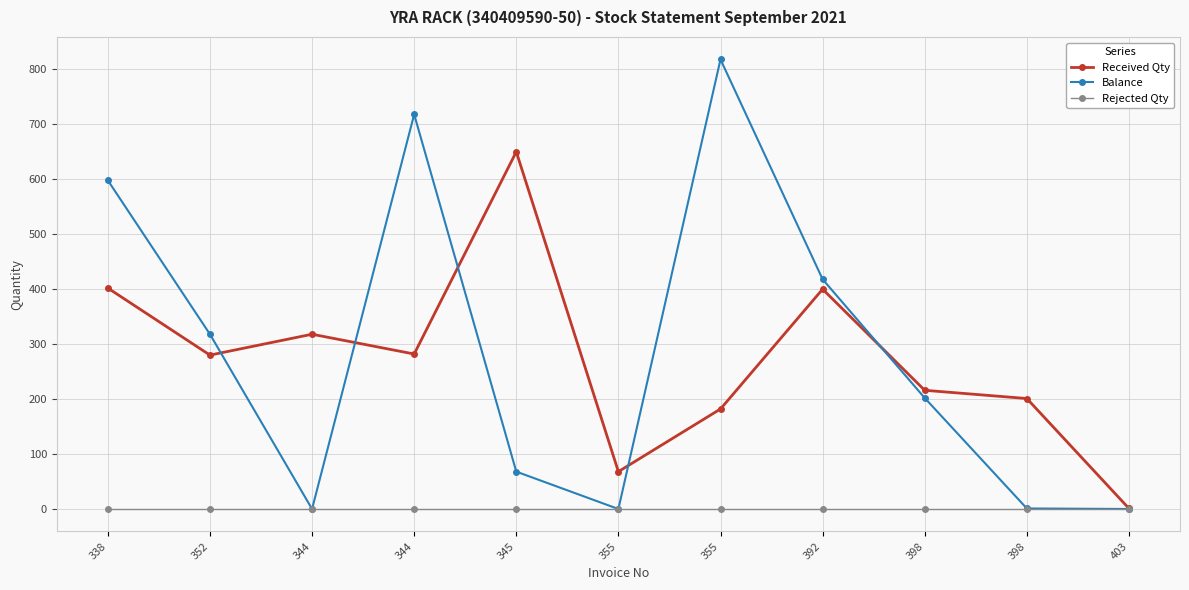

Reading left to right, list all the values displayed in this chart.

Received Qty: 338=402	352=280	344=318	344=282	345=650	355=68	355=182	392=400	398=216	398=201	403=1
Balance: 338=598	352=318	344=0	344=718	345=68	355=0	355=818	392=418	398=202	398=1	403=0
Rejected Qty: 338=0	352=0	344=0	344=0	345=0	355=0	355=0	392=0	398=0	398=0	403=0